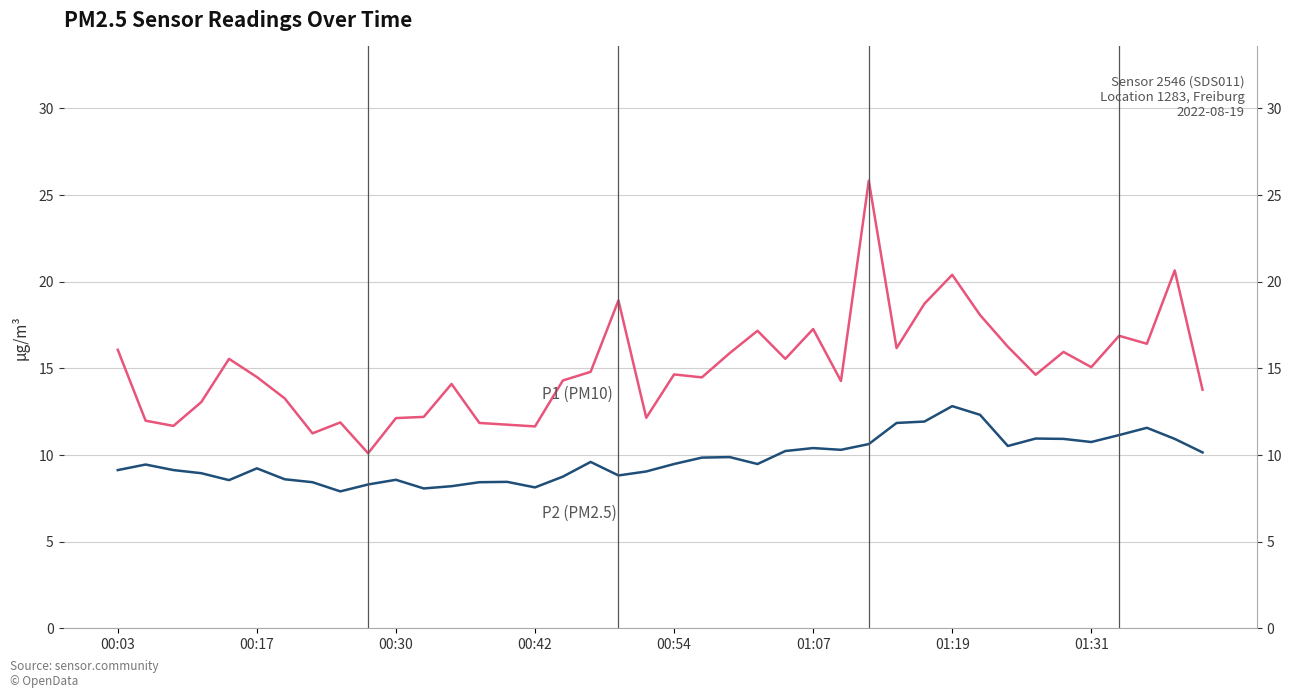

What is the sum of the P2 (PM2.5) values at 36 and 26?

21.5